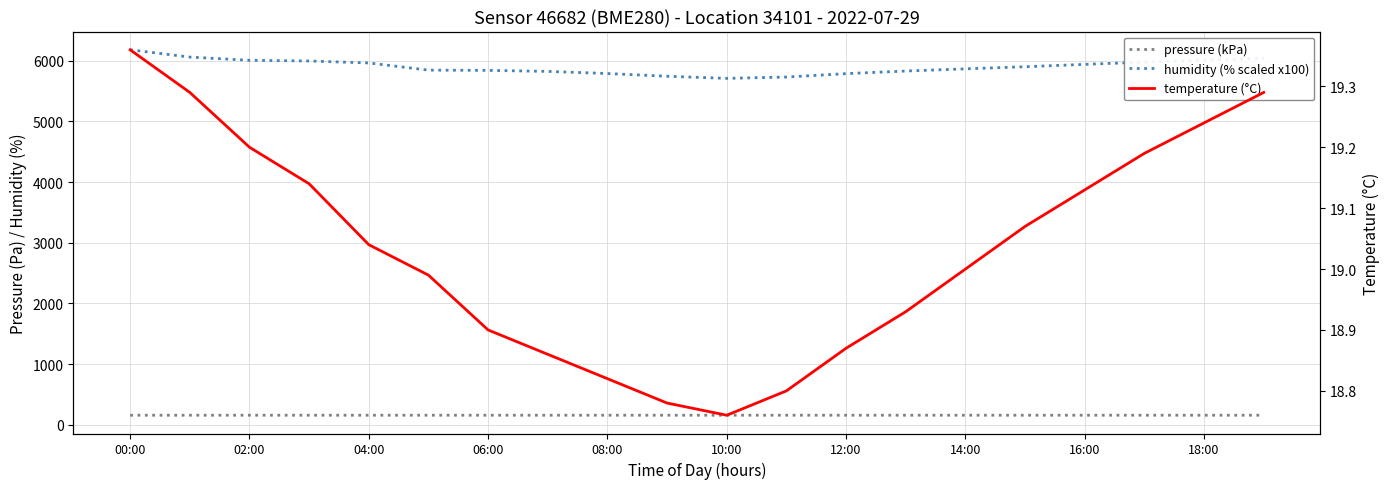

Is the value of humidity (% scaled x100) at 19 greater than the value of pressure (kPa) at 10:00?

Yes